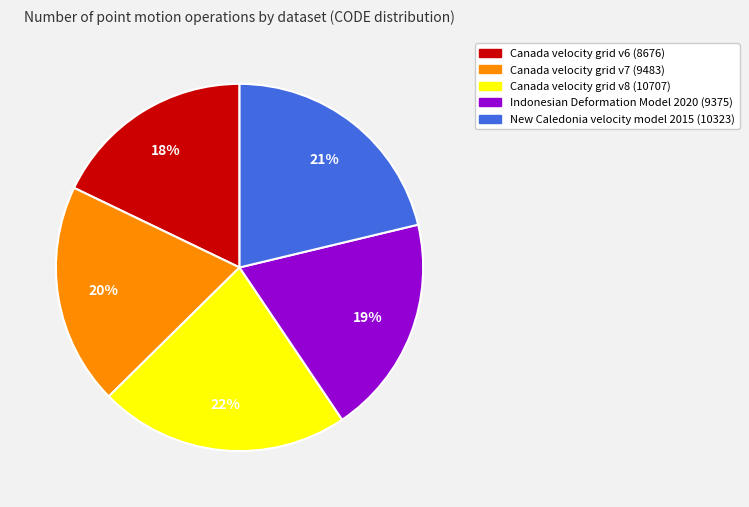

Does Indonesian Deformation Model 2020 account for over 50% of the chart?

No